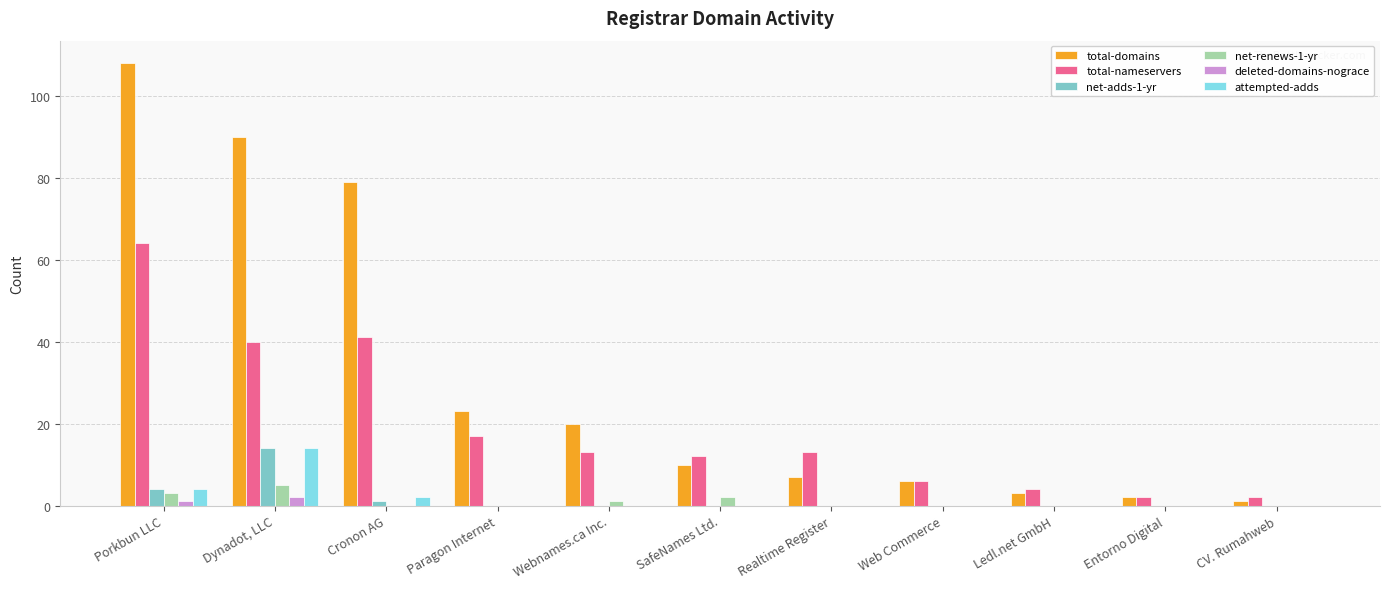

How many series are shown in this chart?

6